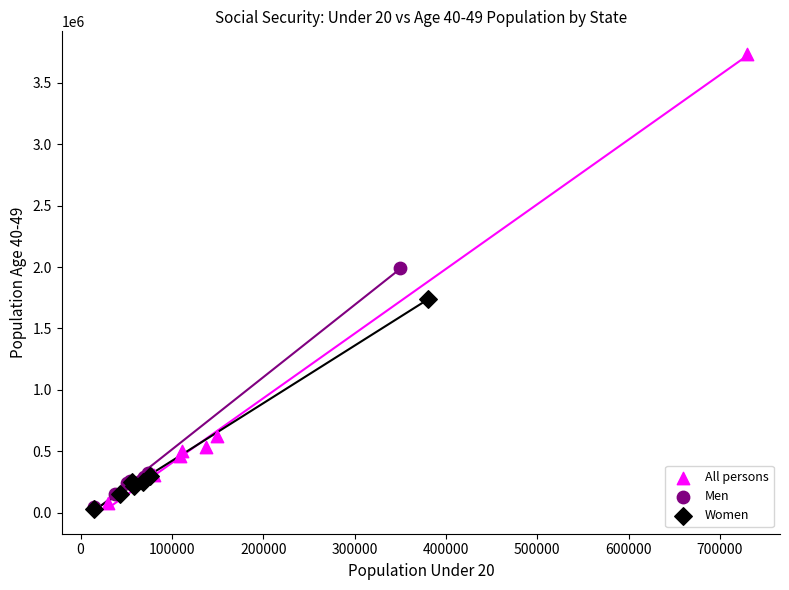

Which series has the widest spread of Y values?

All persons